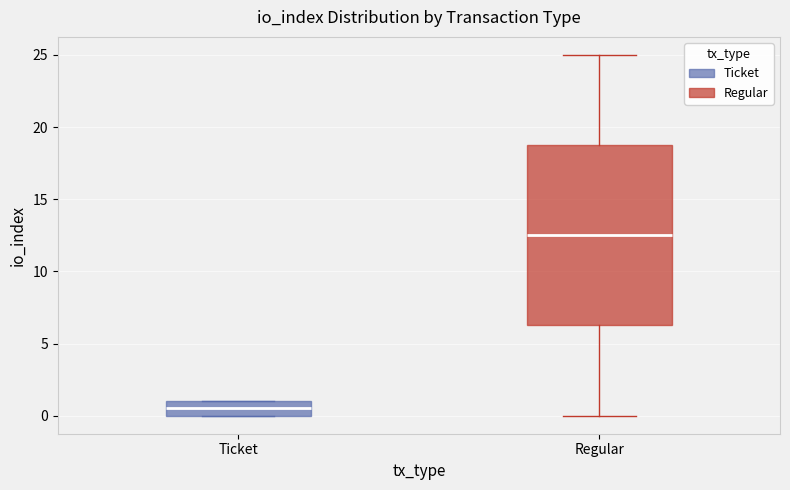

Which box has the highest median line?

Regular